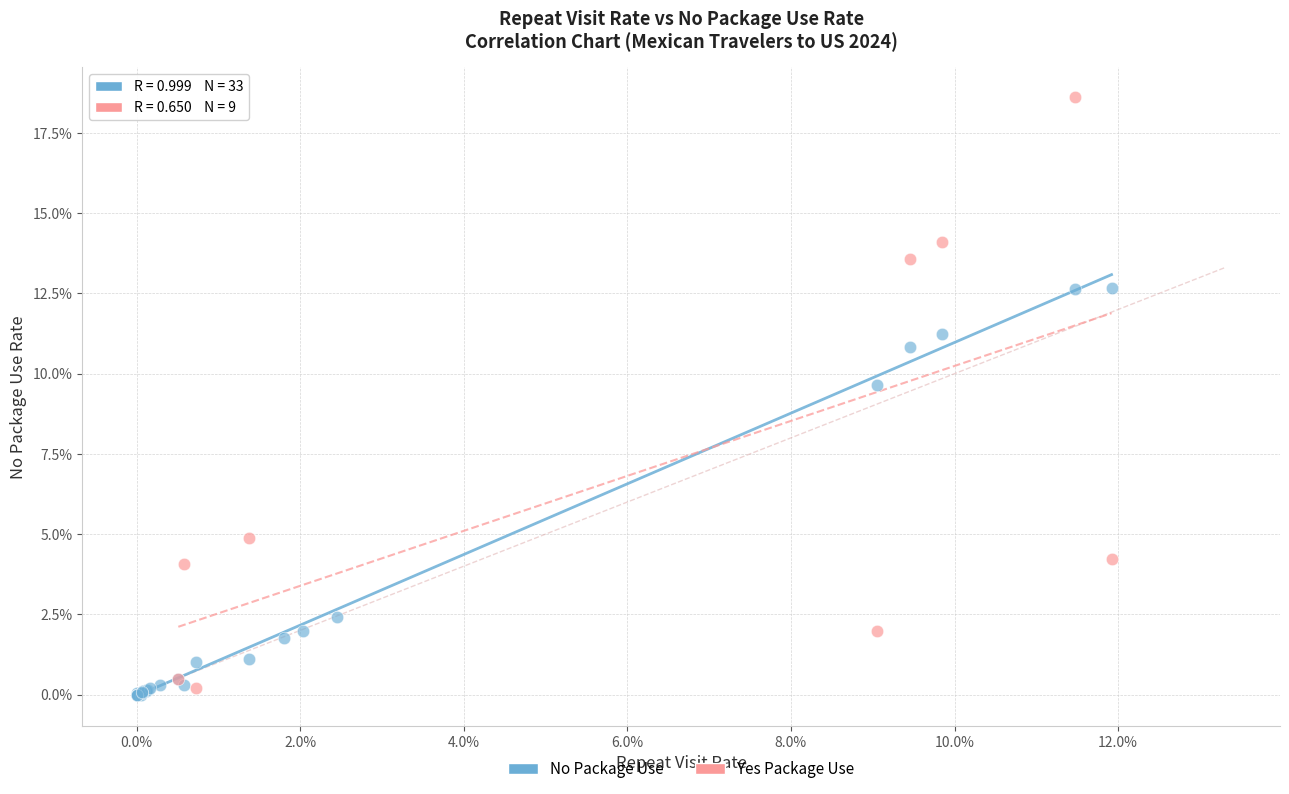

Which series has the widest spread of Y values?

Yes Package Use